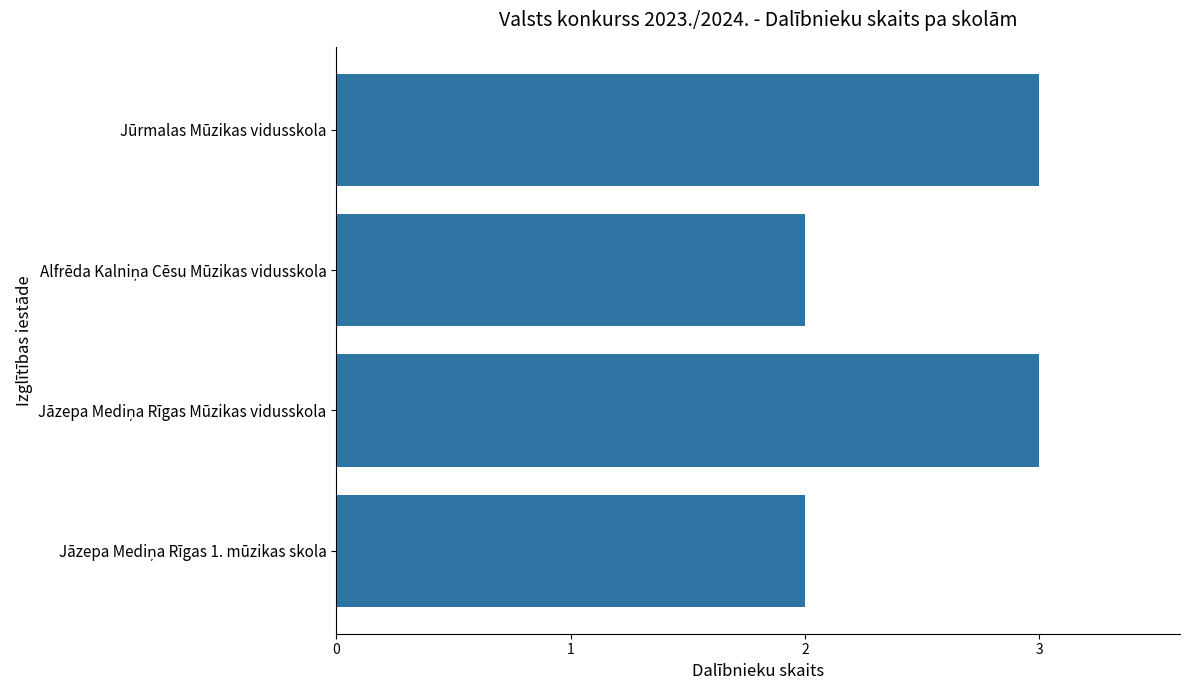

Does the chart contain stacked bars?

No